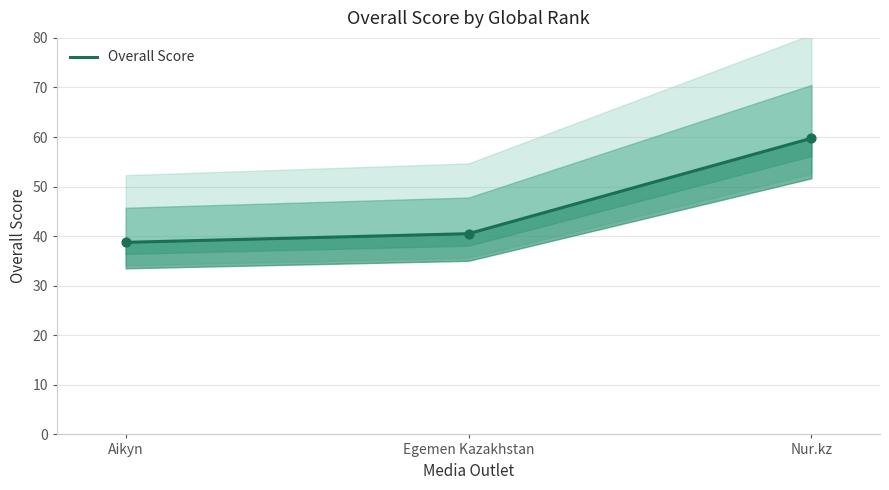

What is the change in value from Aikyn to Nur.kz?

+21.0